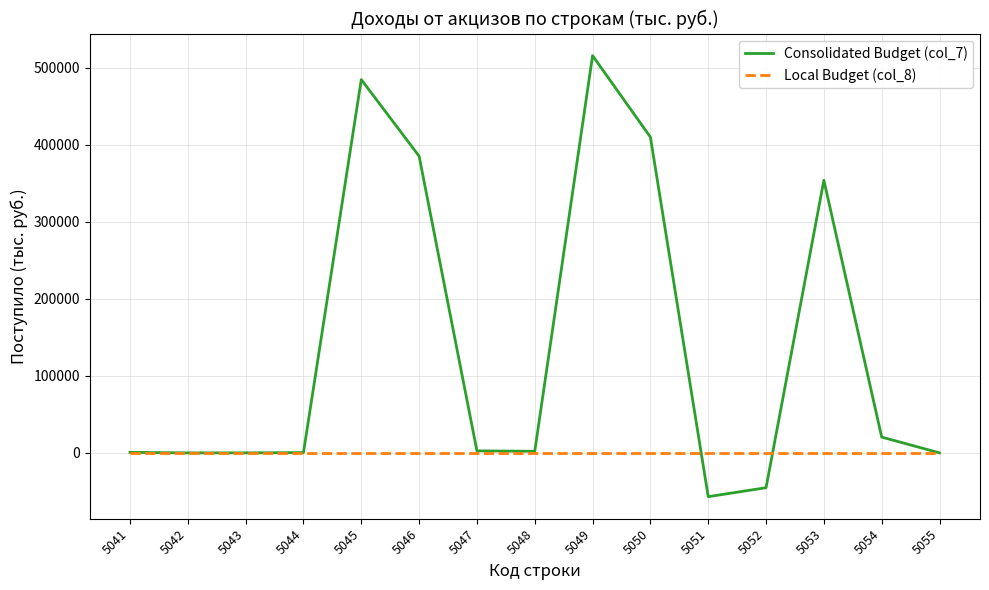

At which category is the sum across all series the highest?

5049